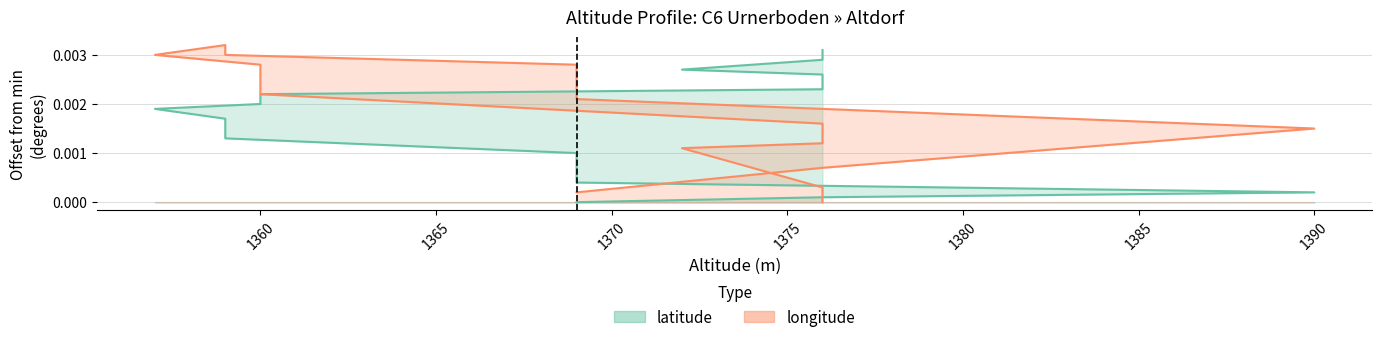

Which series has the largest total across all categories?

longitude